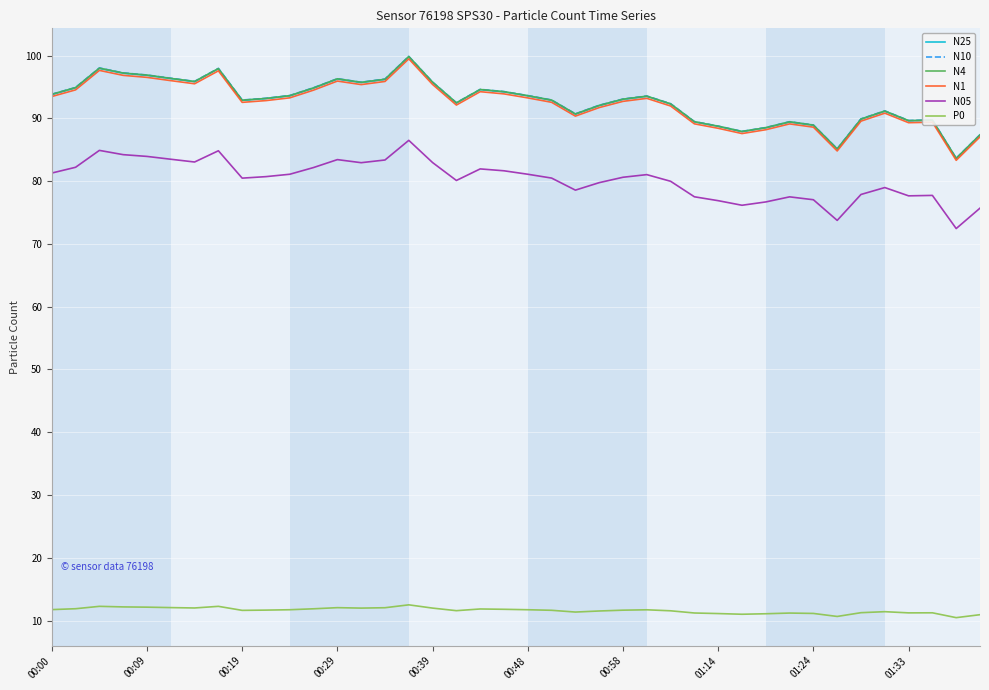

True or false: N05 and N1 cross at least once.

False